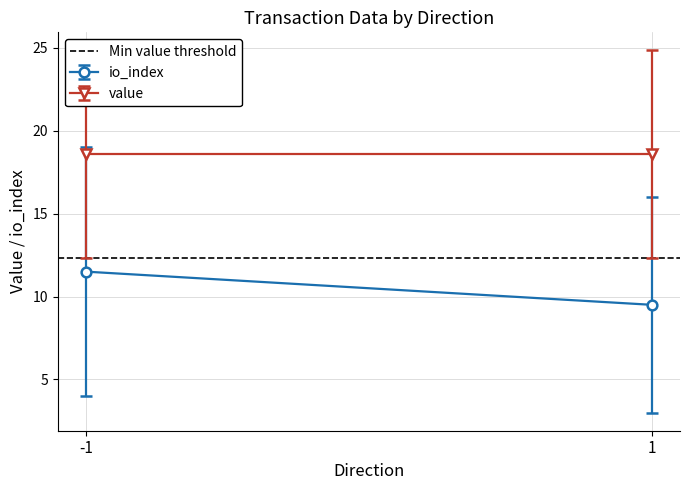

Which label corresponds to the smallest value in the chart?

1